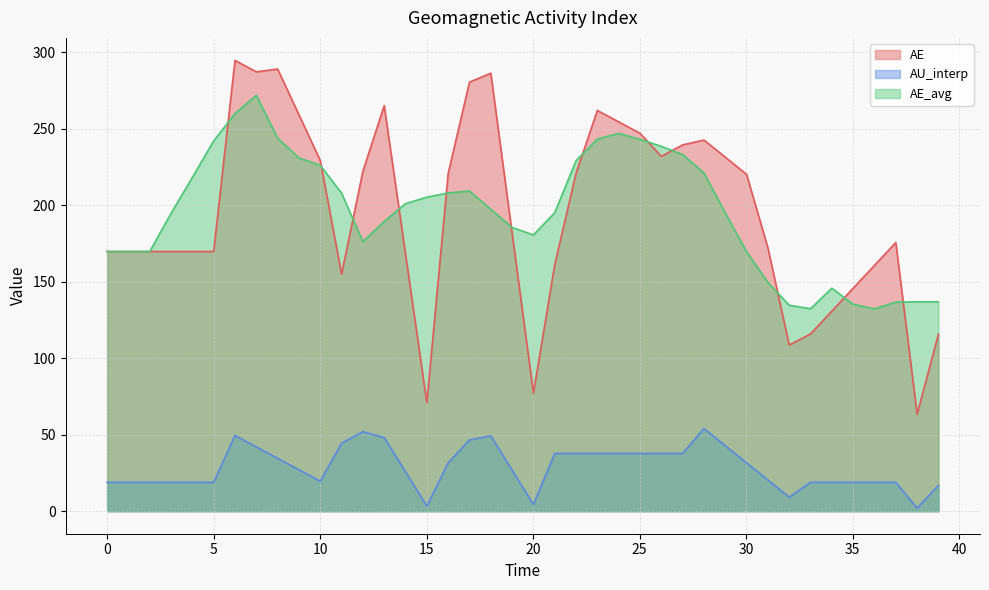

How many values in the AU_interp series exceed 27?

20